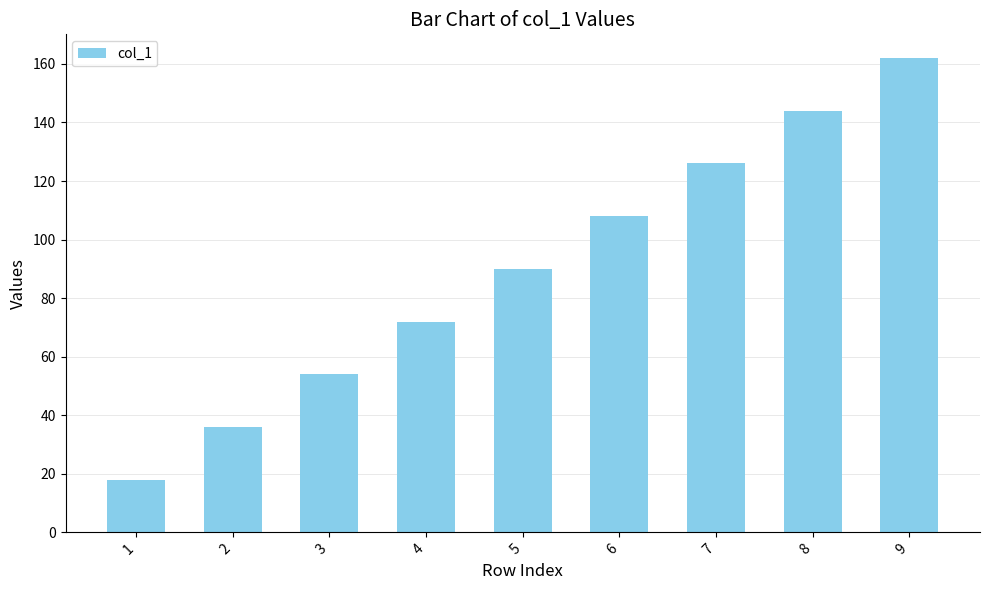

The value at 4 is 44. True or false?

False